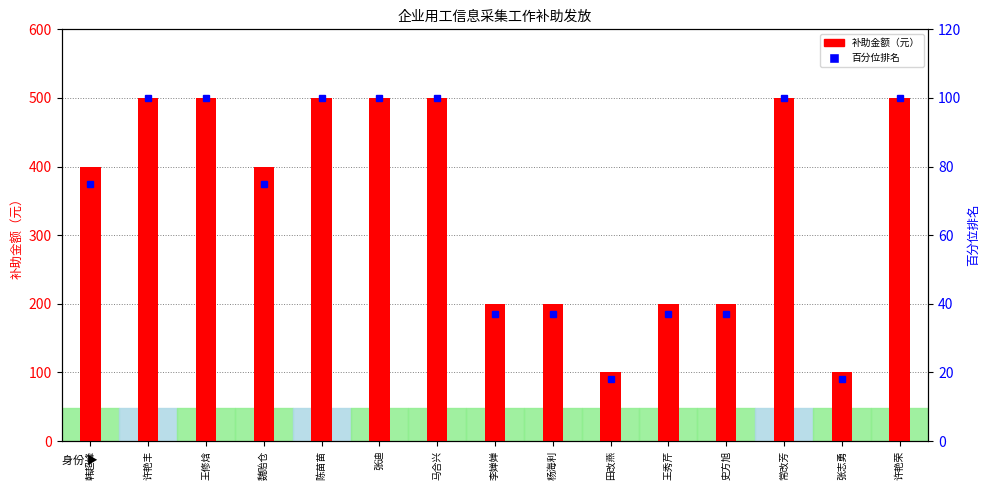

What is the average value of the 补助金额（元） series?

353